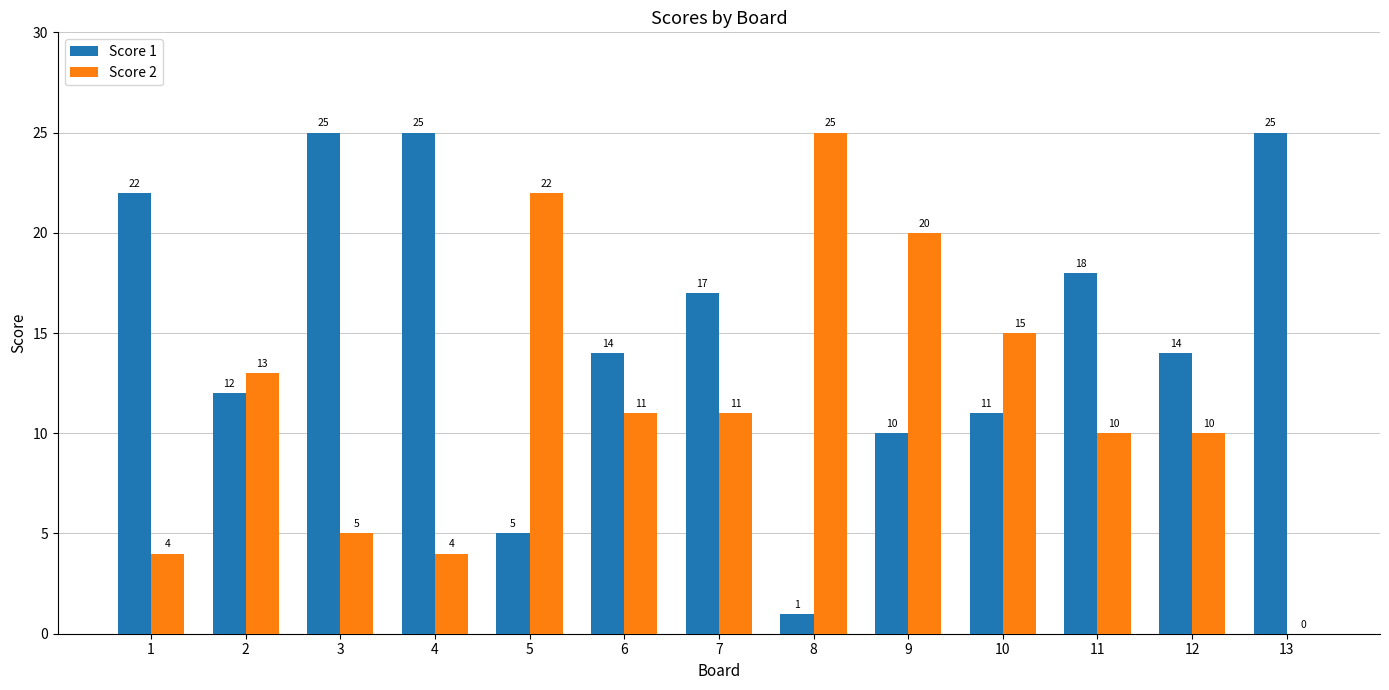

Which series has the largest total across all categories?

Score 1